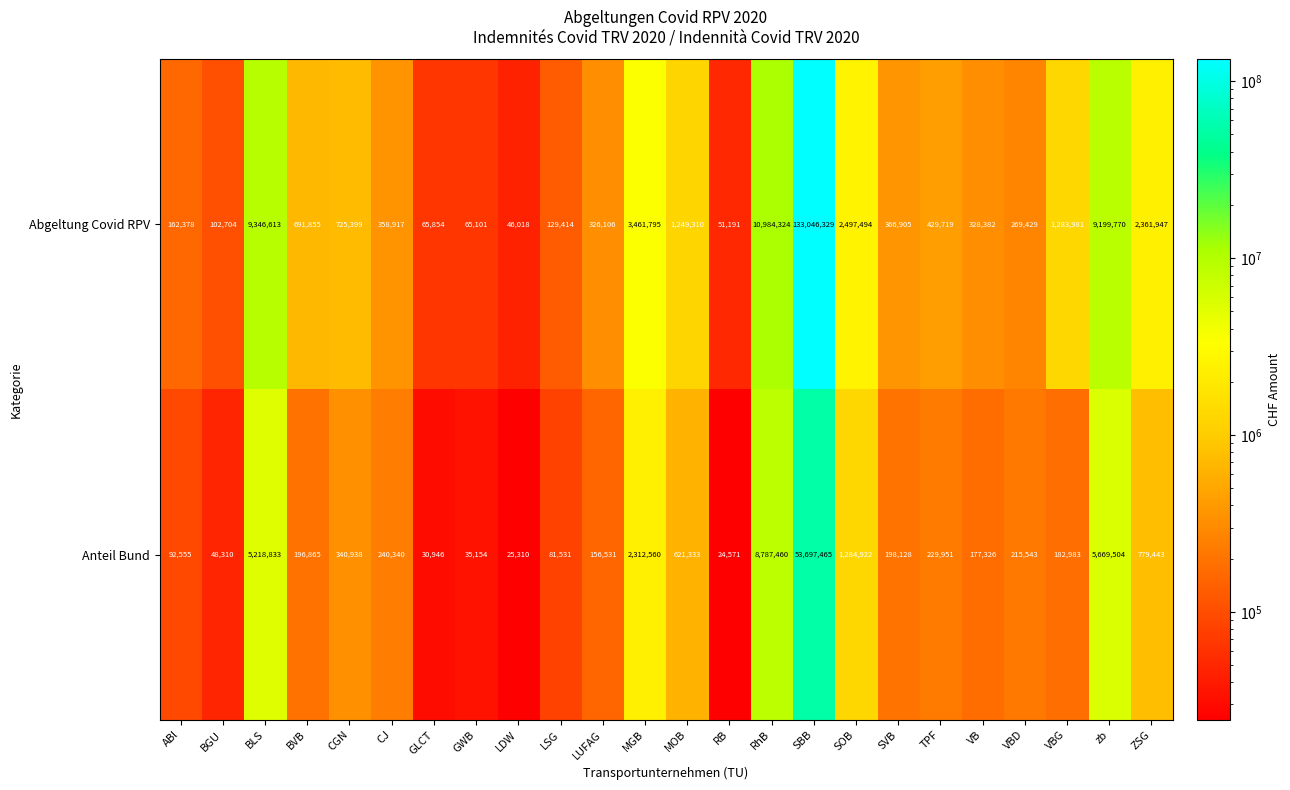

Which series has the largest total across all categories?

Abgeltung Covid RPV